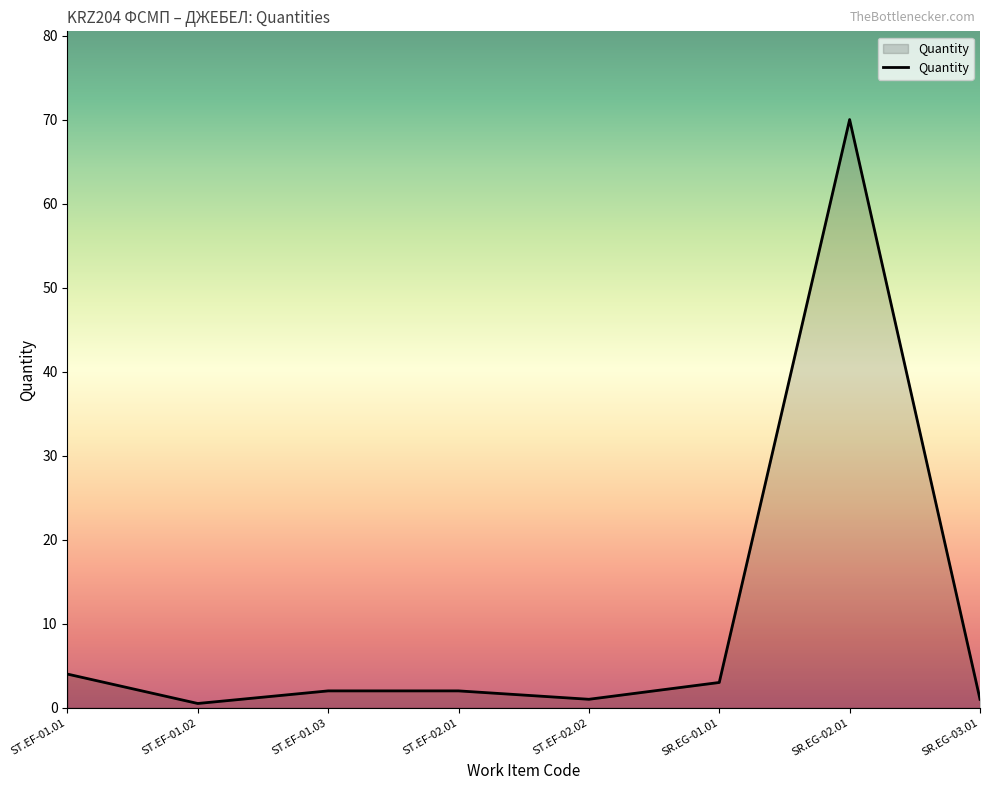

At which category does the chart reach its peak across all series?

SR.EG-02.01